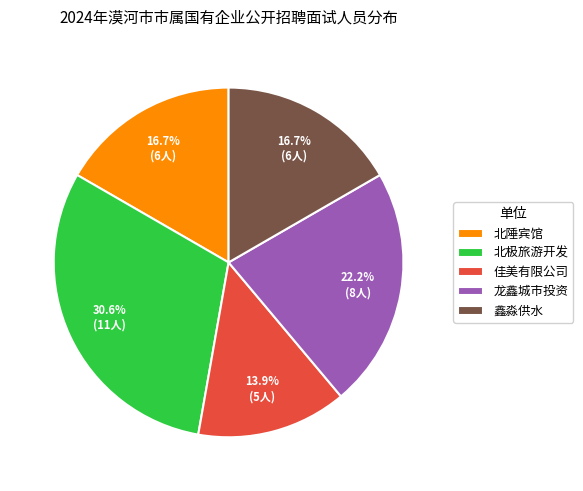

Does any single category account for the majority?

No